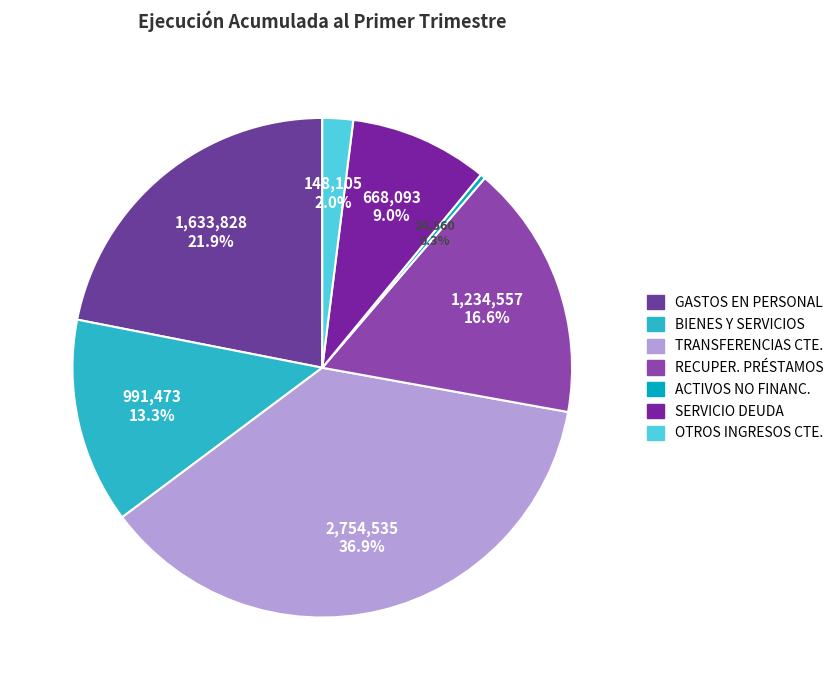

How many slices are in this pie chart?

7